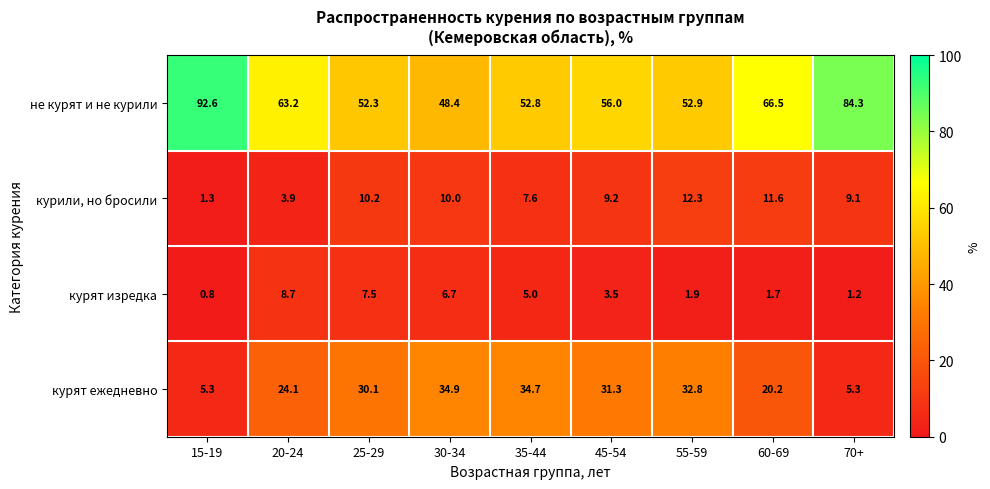

List the series in order of their peak value, highest first.

не курят и не курили, курят ежедневно, курили, но бросили, курят изредка